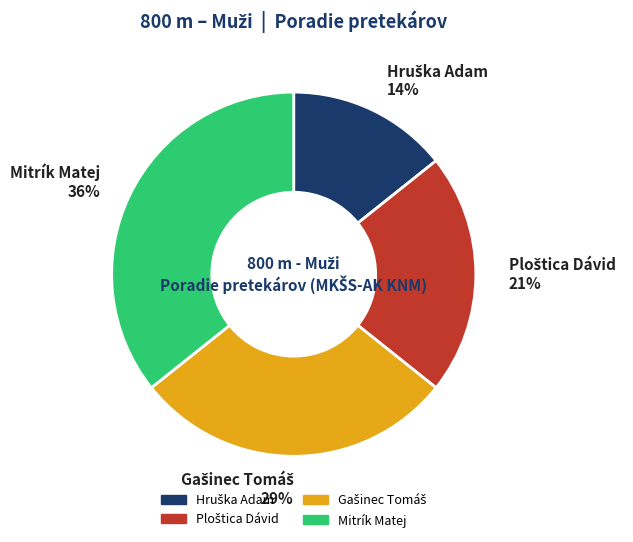

To the nearest percent, what is the average slice percentage?

25%